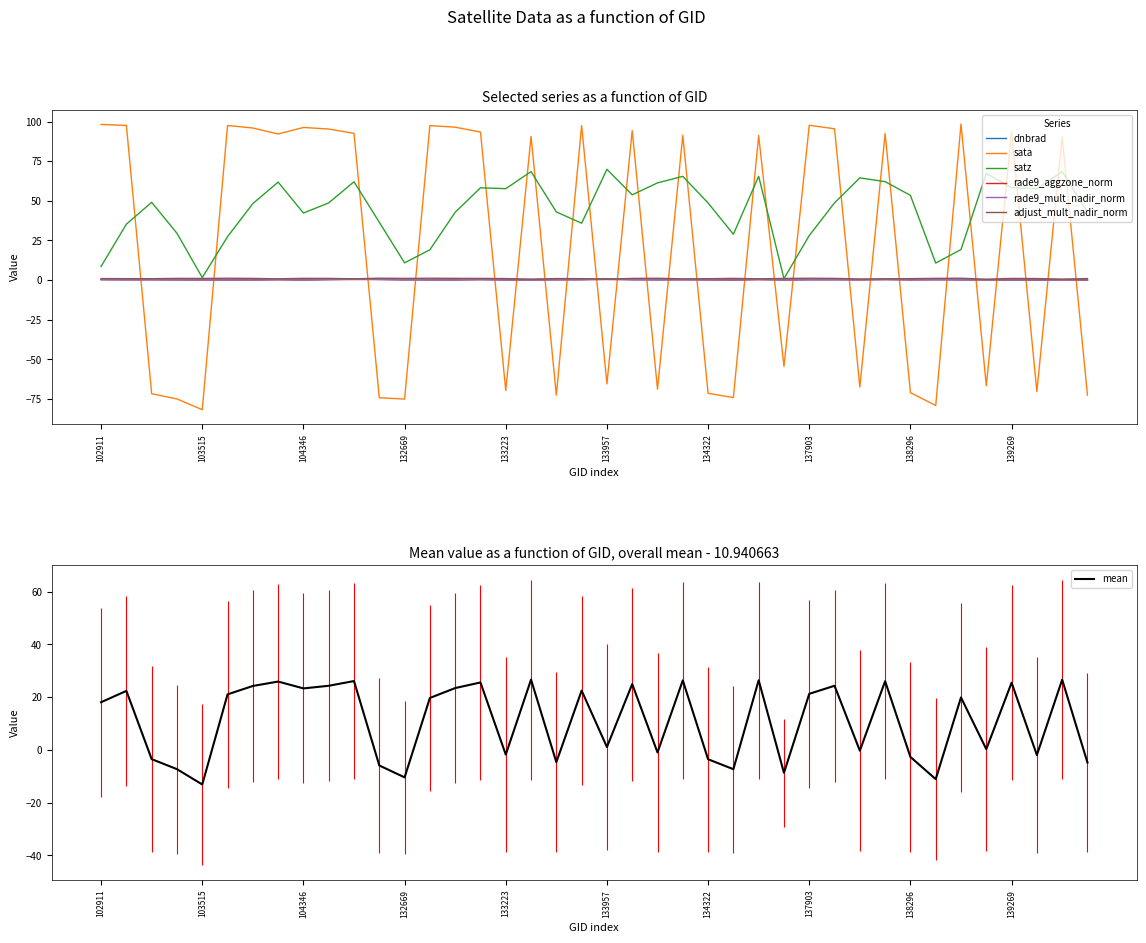

Is this an area chart (filled region under the line)?

No